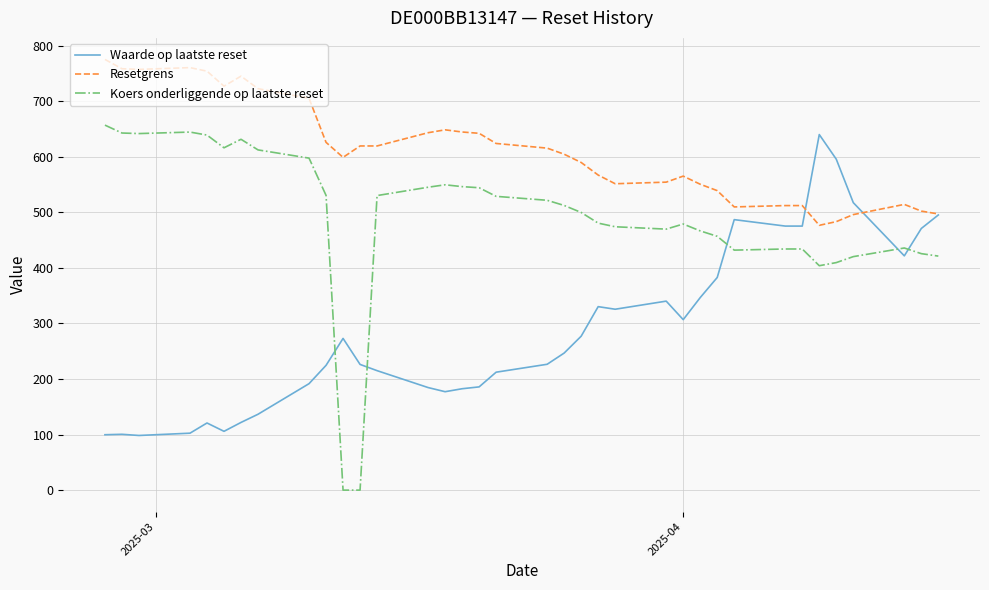

Which series has the largest total across all categories?

Resetgrens